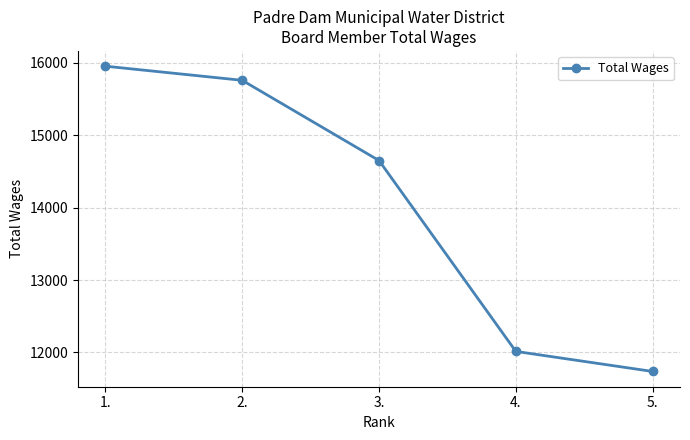

List the labels in order of value, largest first.

1., 2., 3., 4., 5.